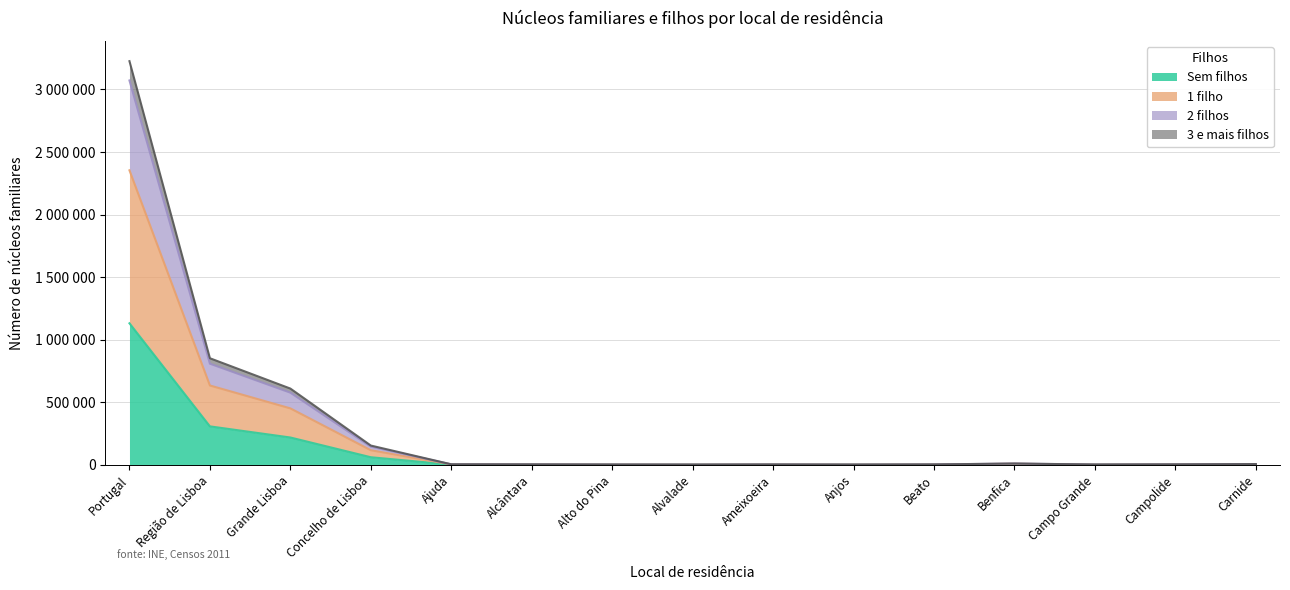

How many data points in 1 filho are less than 4114?

7